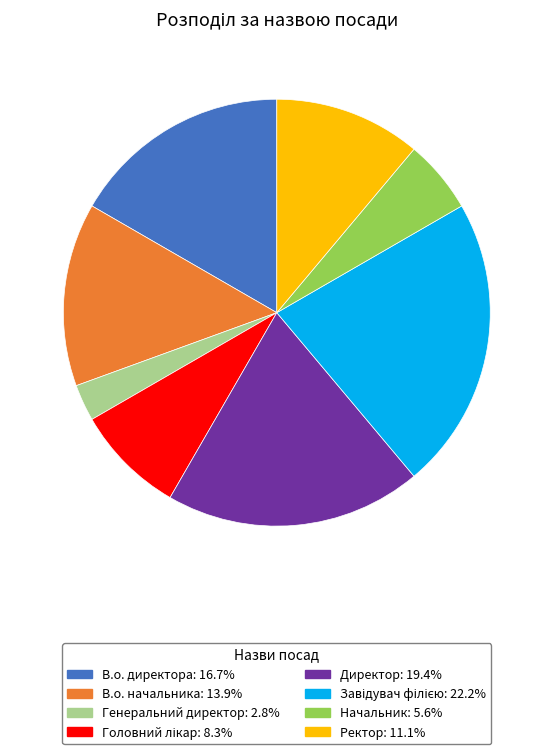

What is the ratio of the value at В.о. директора to the value at Начальник?

3.0